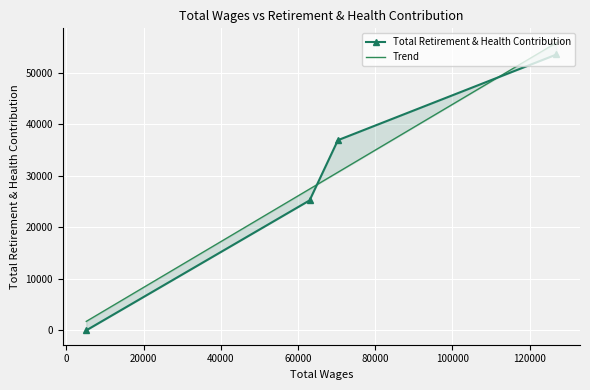

How many values in the Total Retirement & Health Contribution series exceed 36924?

1